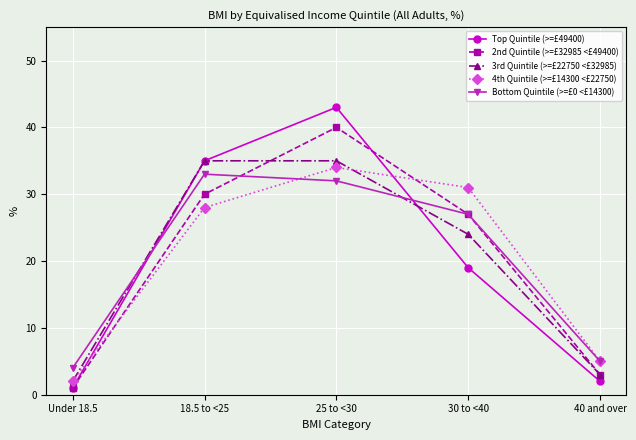

True or false: 4th Quintile (>=£14300 <£22750) and 2nd Quintile (>=£32985 <£49400) cross at least once.

True